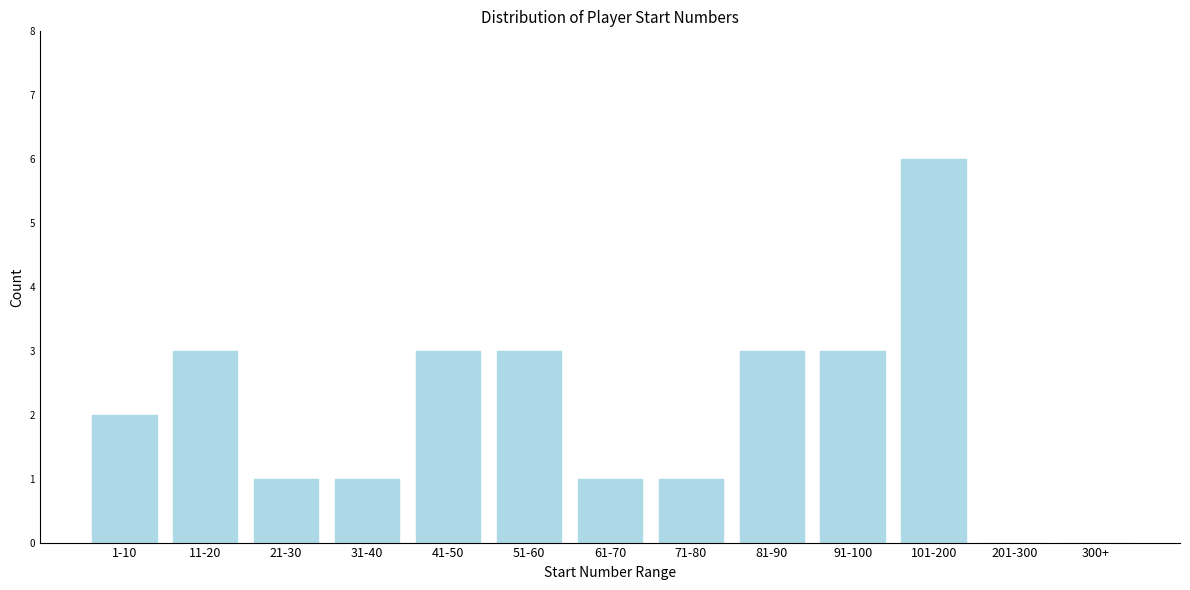

Reading right to left, transcribe all the data shown in this chart.

300+=0	201-300=0	101-200=6	91-100=3	81-90=3	71-80=1	61-70=1	51-60=3	41-50=3	31-40=1	21-30=1	11-20=3	1-10=2